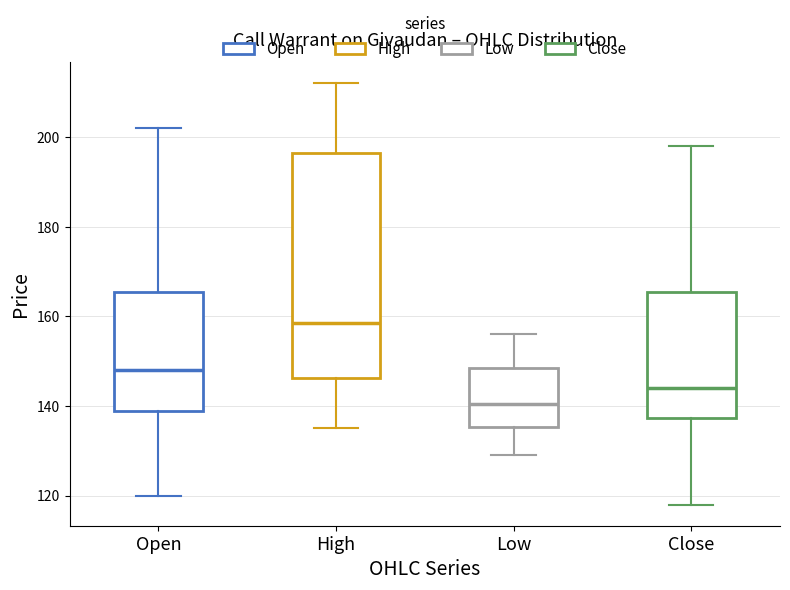

Which box is the tallest, from its lower edge to its upper edge?

High